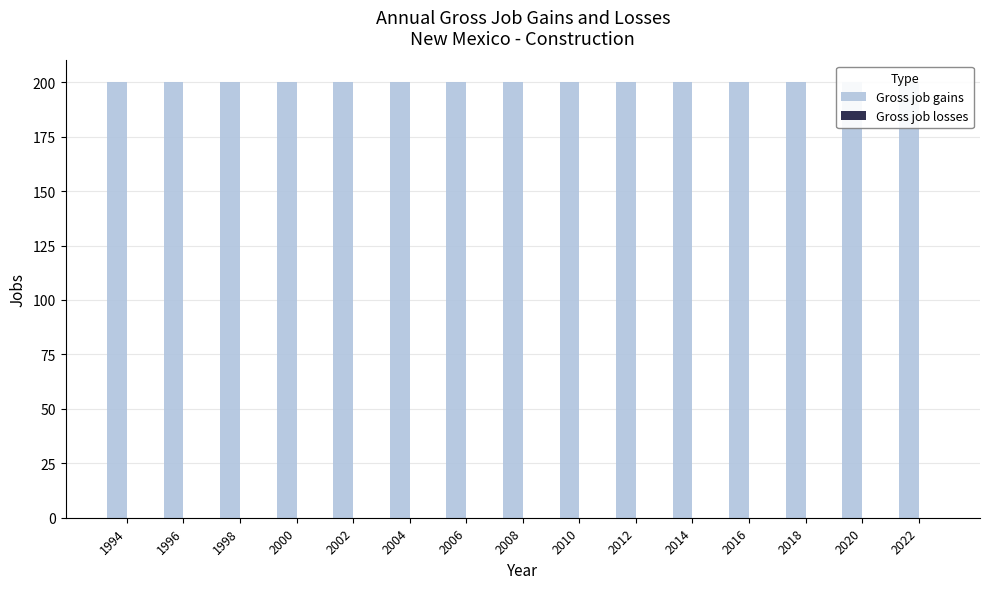

List the series in order of their peak value, lowest first.

Gross job losses, Gross job gains